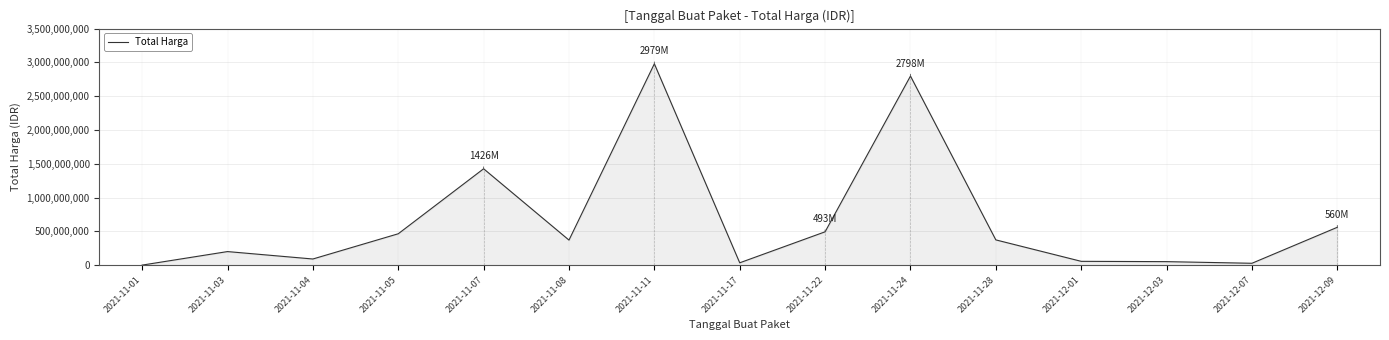

What is the maximum value shown in the chart?

2979002240